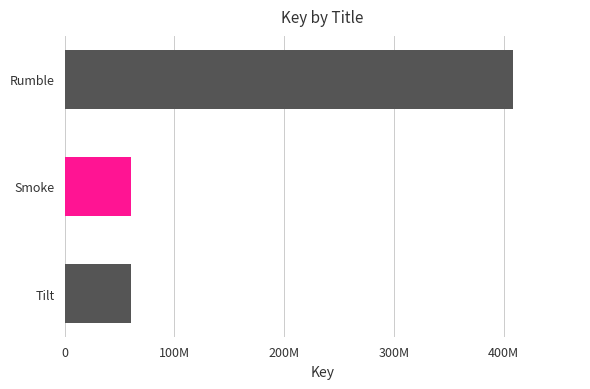

Are the bars horizontal?

Yes